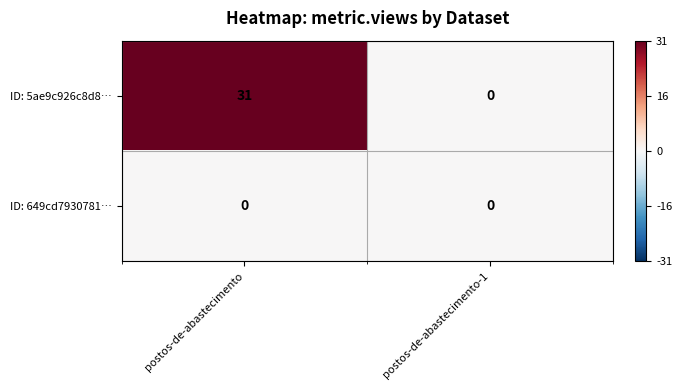

List the series in order of their overall mean, highest first.

ID: 5ae9c926c8d8…, ID: 649cd7930781…